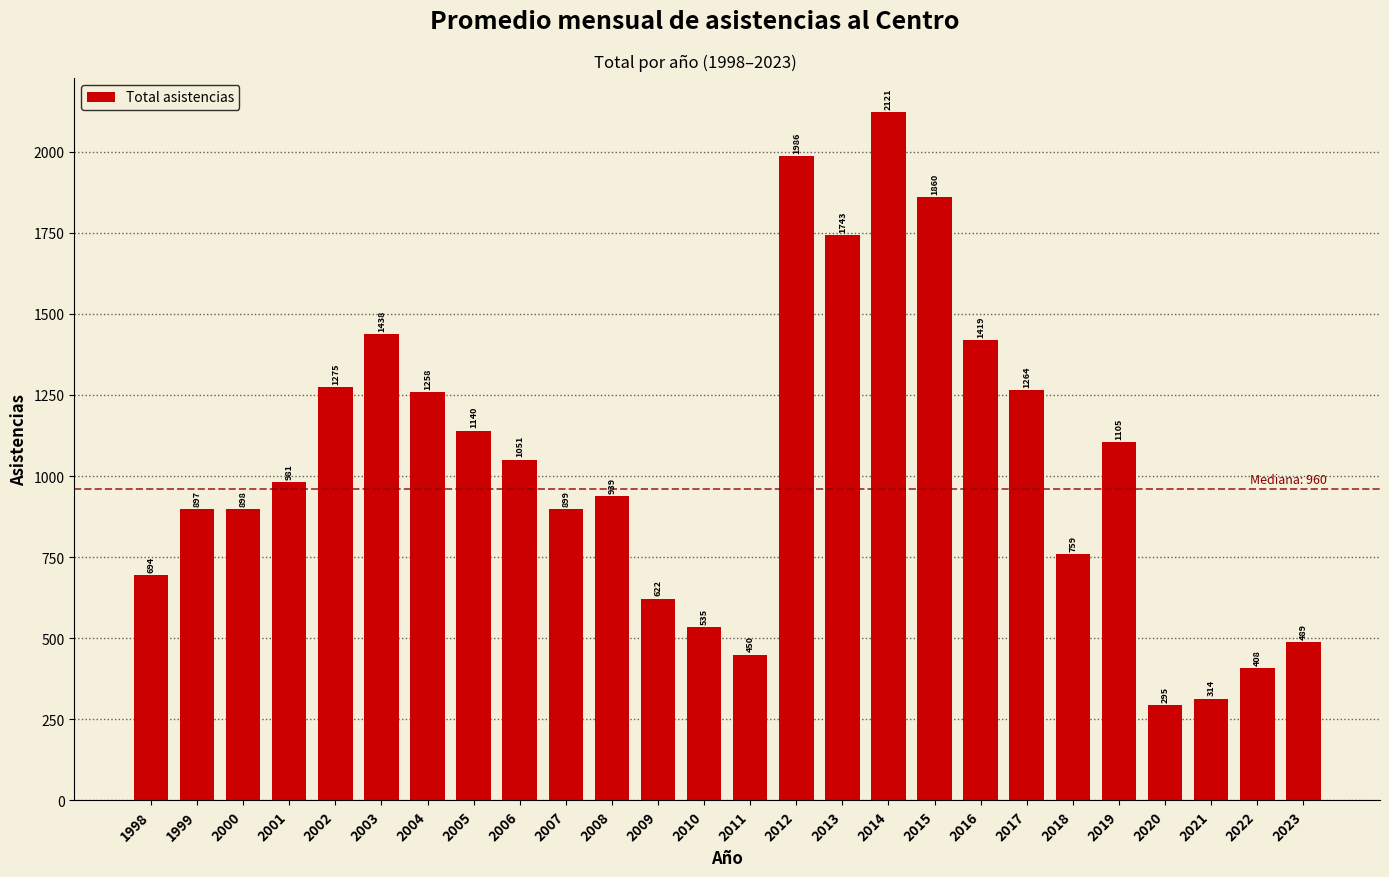

Reading left to right, list all the values displayed in this chart.

694	897	898	981	1275	1438	1258	1140	1051	899	939	622	535	450	1986	1743	2121	1860	1419	1264	759	1105	295	314	408	489